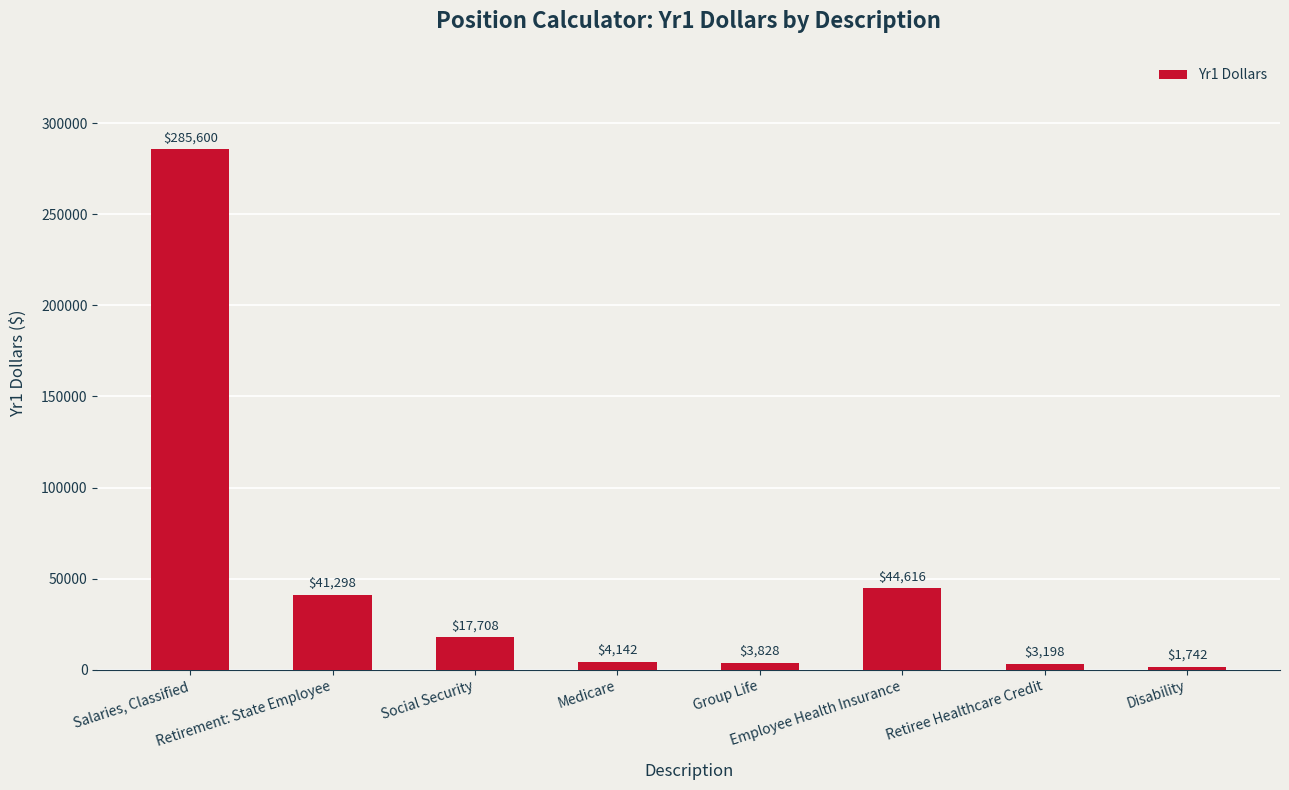

The chart shows a value of 44616 at Employee Health Insurance. True or false?

True